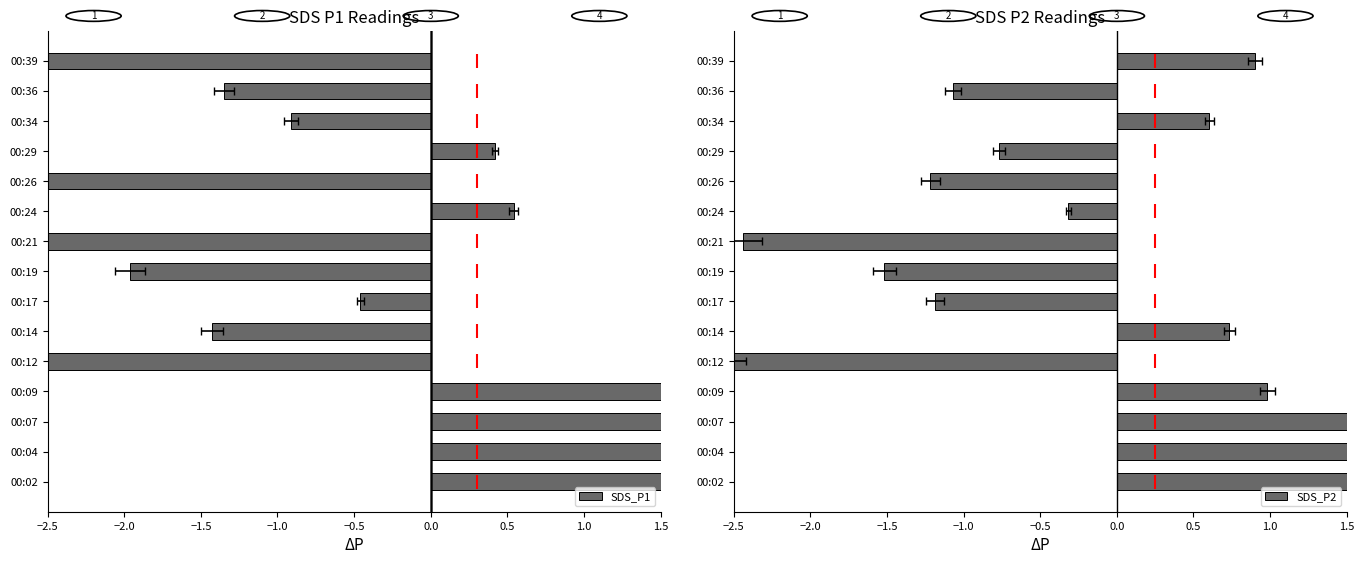

Which series has the largest total across all categories?

SDS_P1